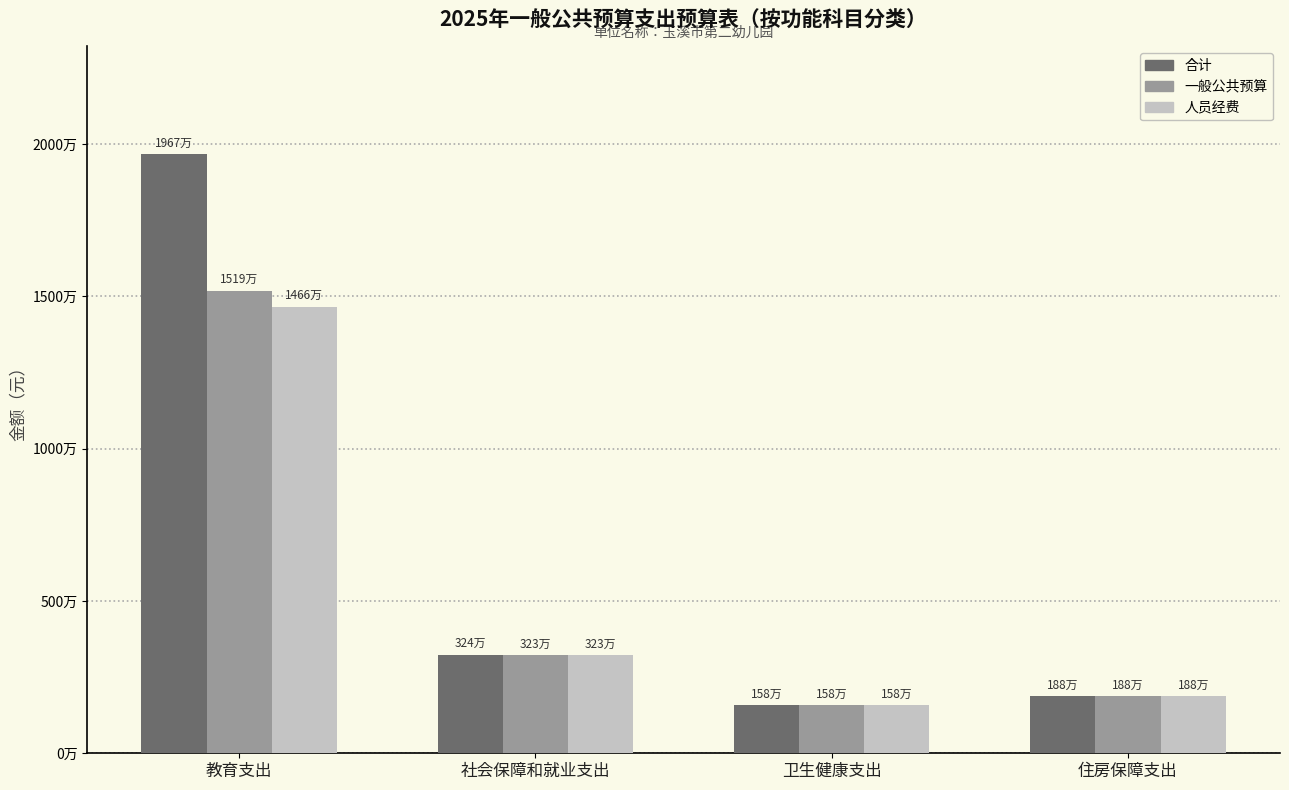

What is the sum of the 一般公共预算 values at 社会保障和就业支出 and 住房保障支出?

5101137.8